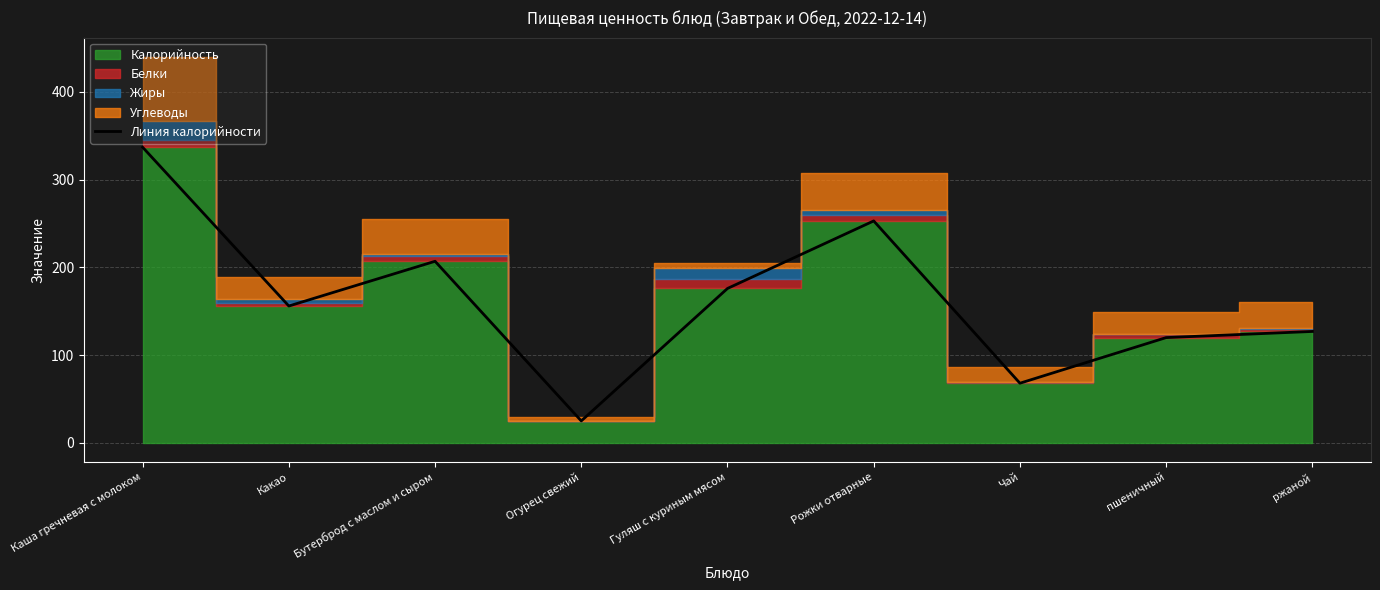

What is the sum of all values?

1469